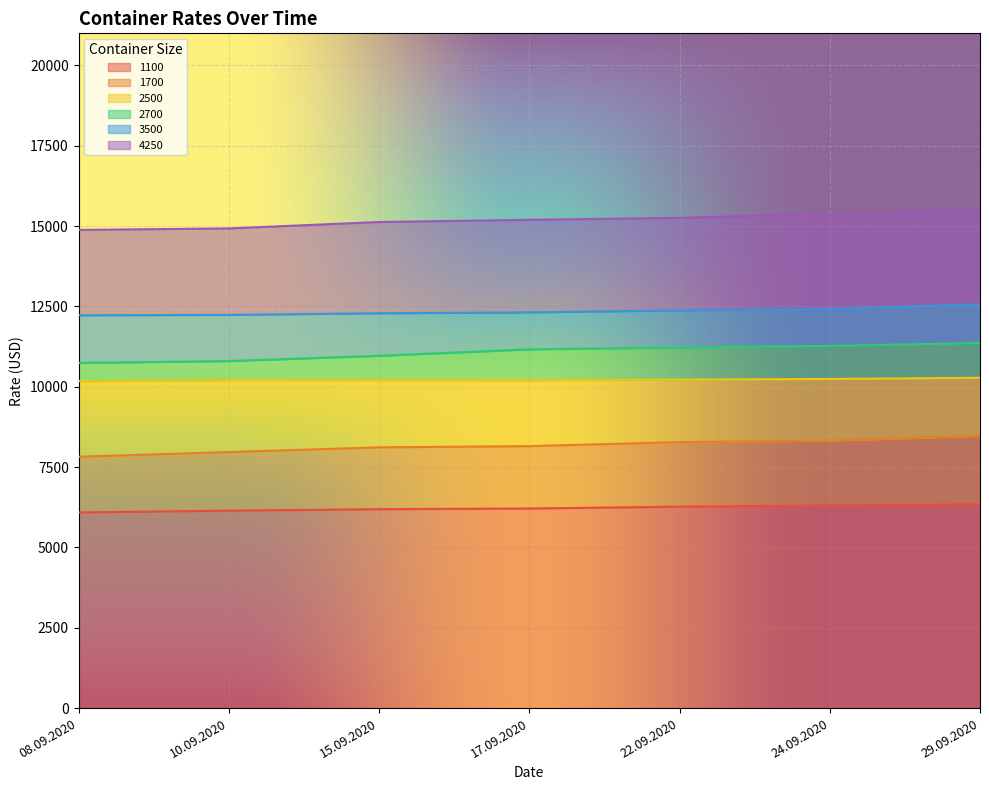

List the labels in order of 3500 value, smallest first.

08.09.2020, 10.09.2020, 15.09.2020, 17.09.2020, 22.09.2020, 24.09.2020, 29.09.2020